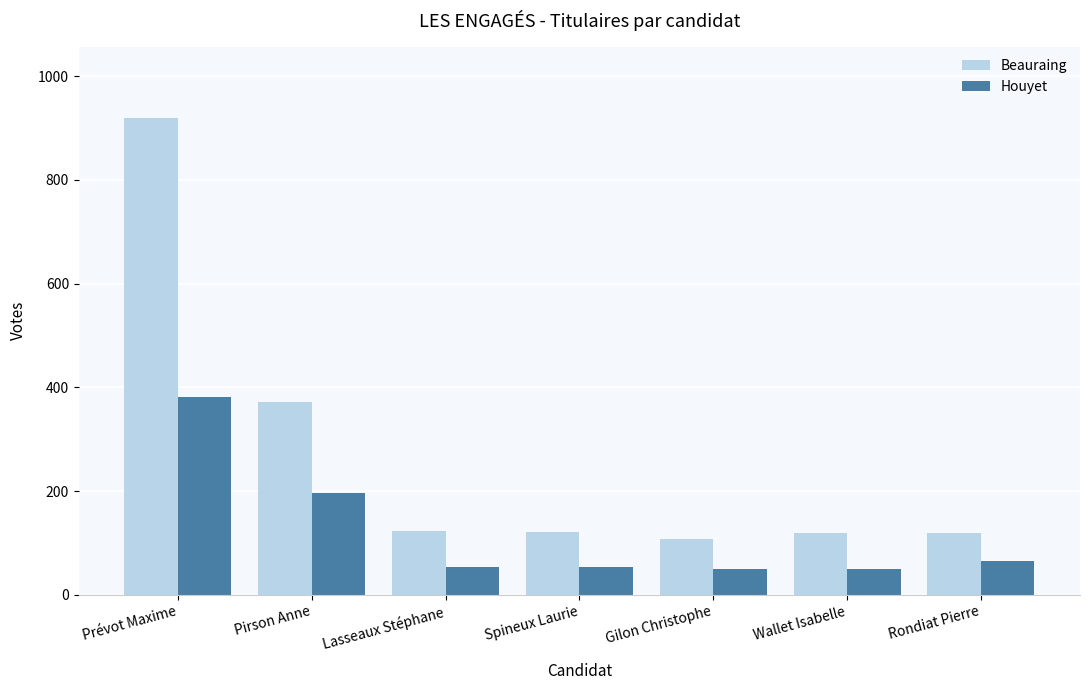

How many distinct data groups are displayed?

2